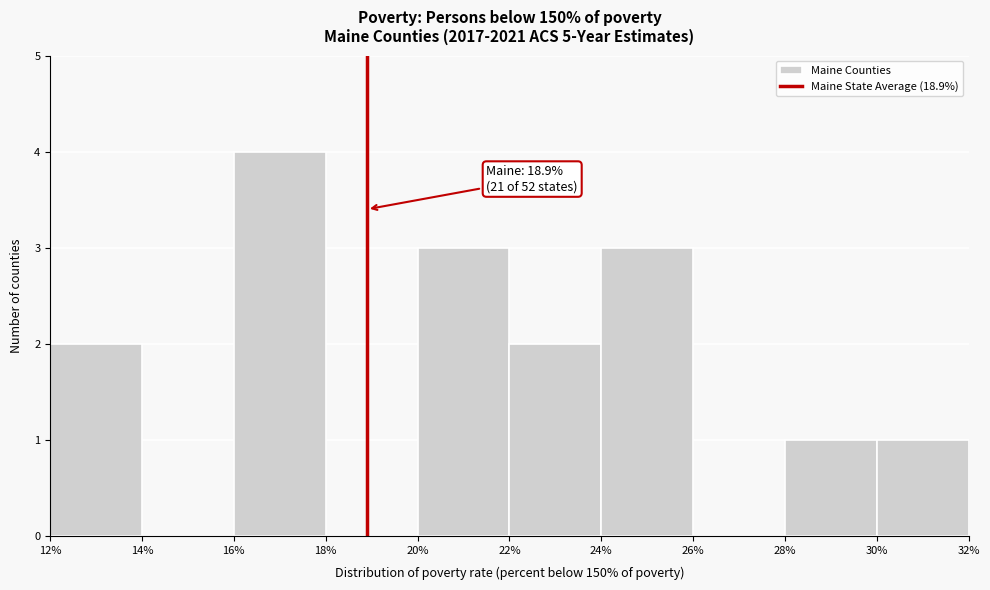

Which range on the x-axis has the tallest bar?

16% to 18%